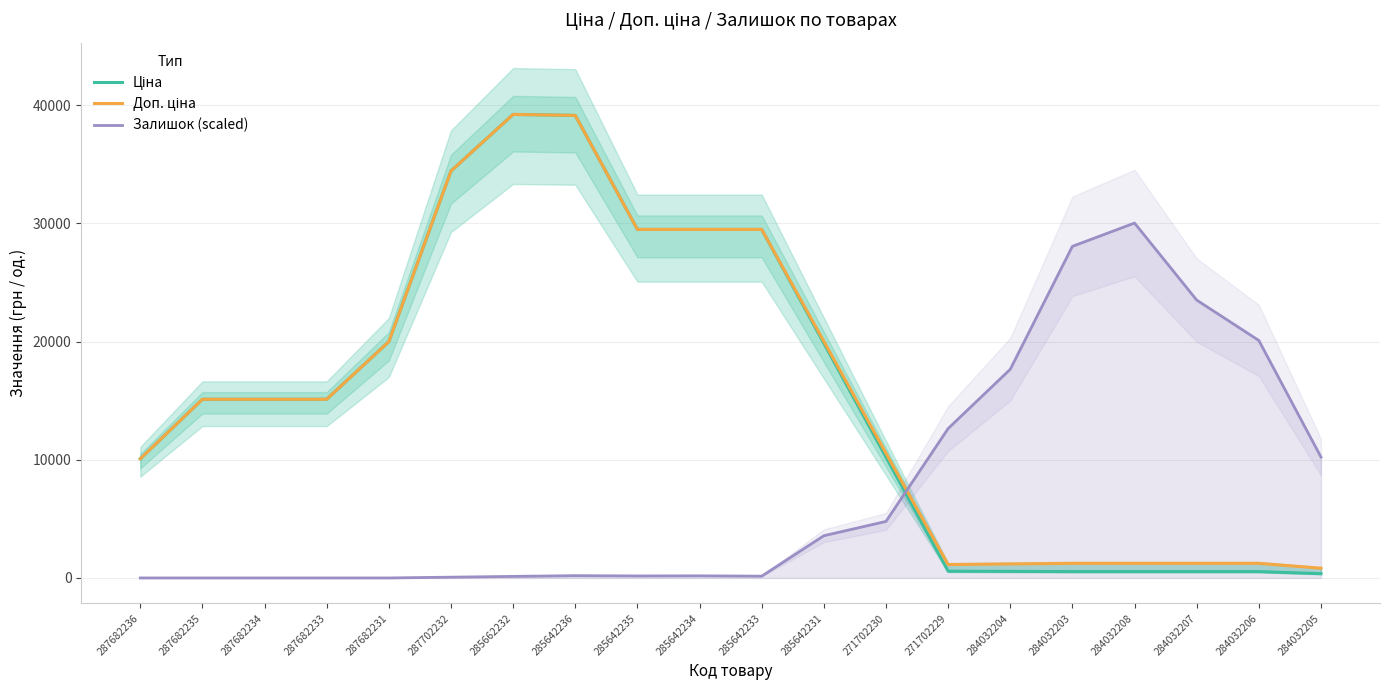

What is the label of the 12th point from the left?

285642231